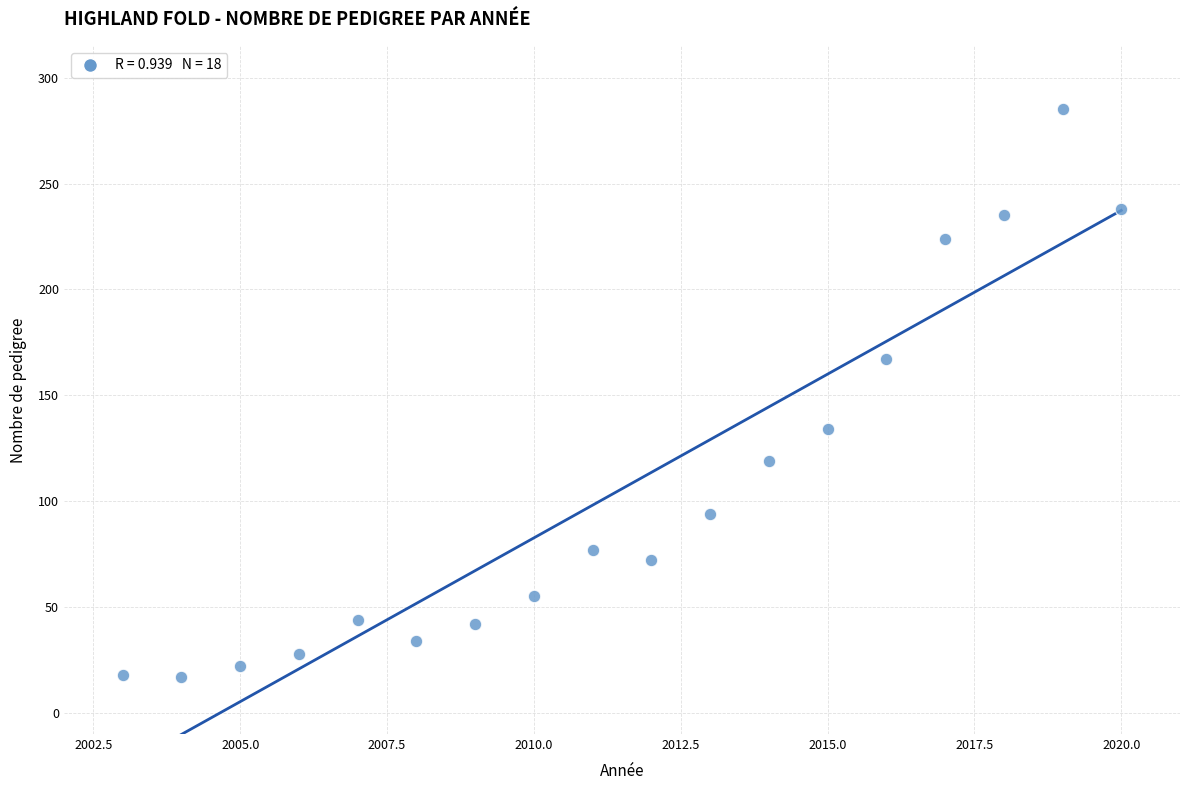

What is the range of Y values (max minus min)?

268